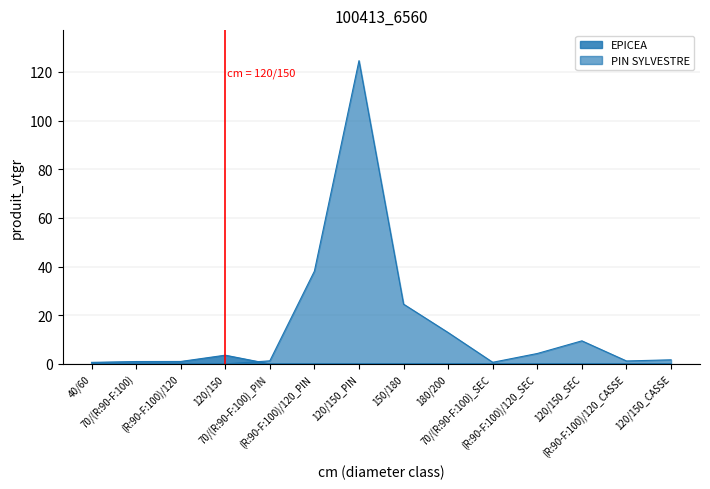

Reading left to right, transcribe all the data shown in this chart.

EPICEA: 0.6	1.0	1.0	3.6	0.0	0.0	0.0	0.0	0.0	0.0	0.0	0.0	0.0	0.0
PIN SYLVESTRE: 0.0	0.0	0.0	0.0	1.3	38.1	124.6	24.6	12.9	0.7	4.3	9.5	1.2	1.7